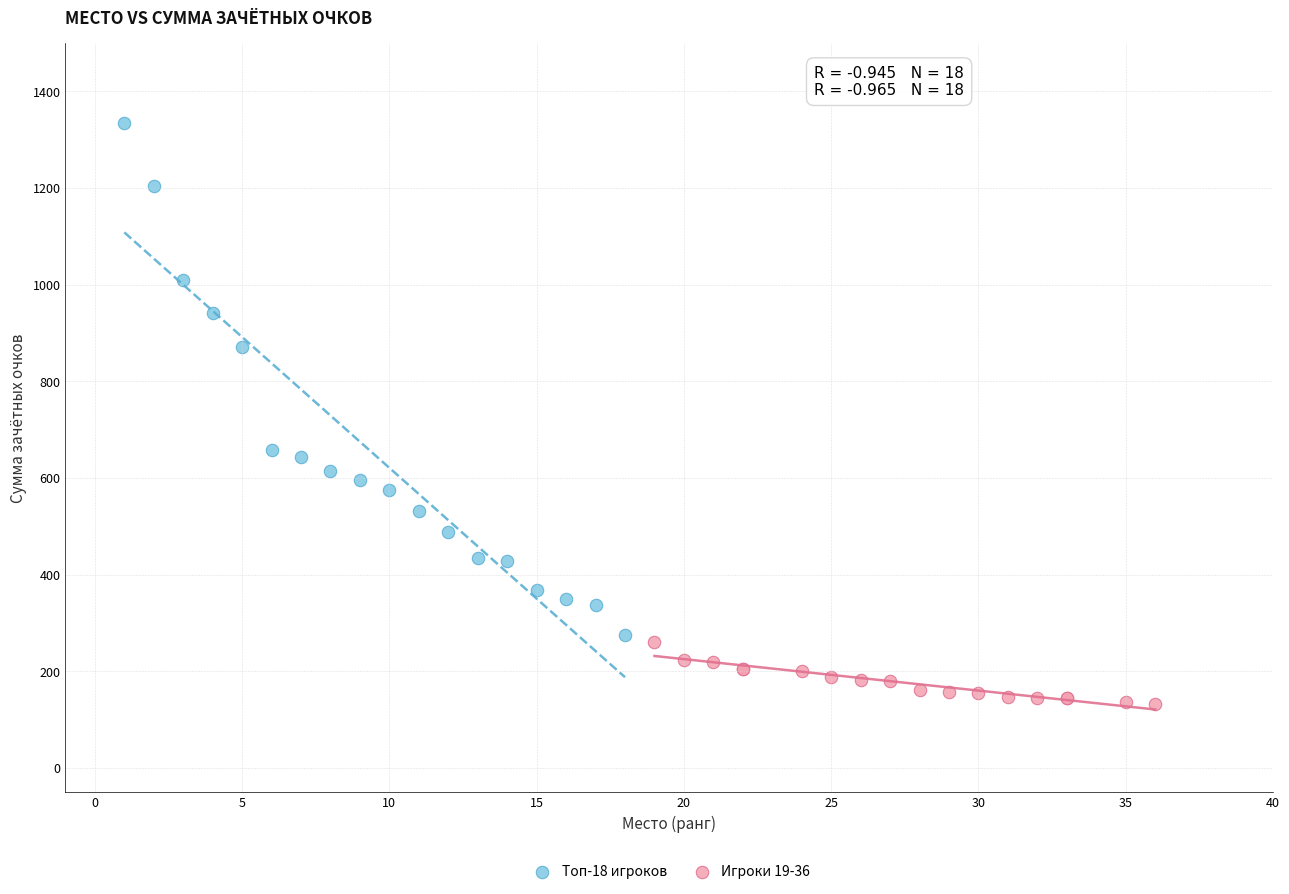

Which series reaches the maximum Y coordinate?

Топ-18 игроков